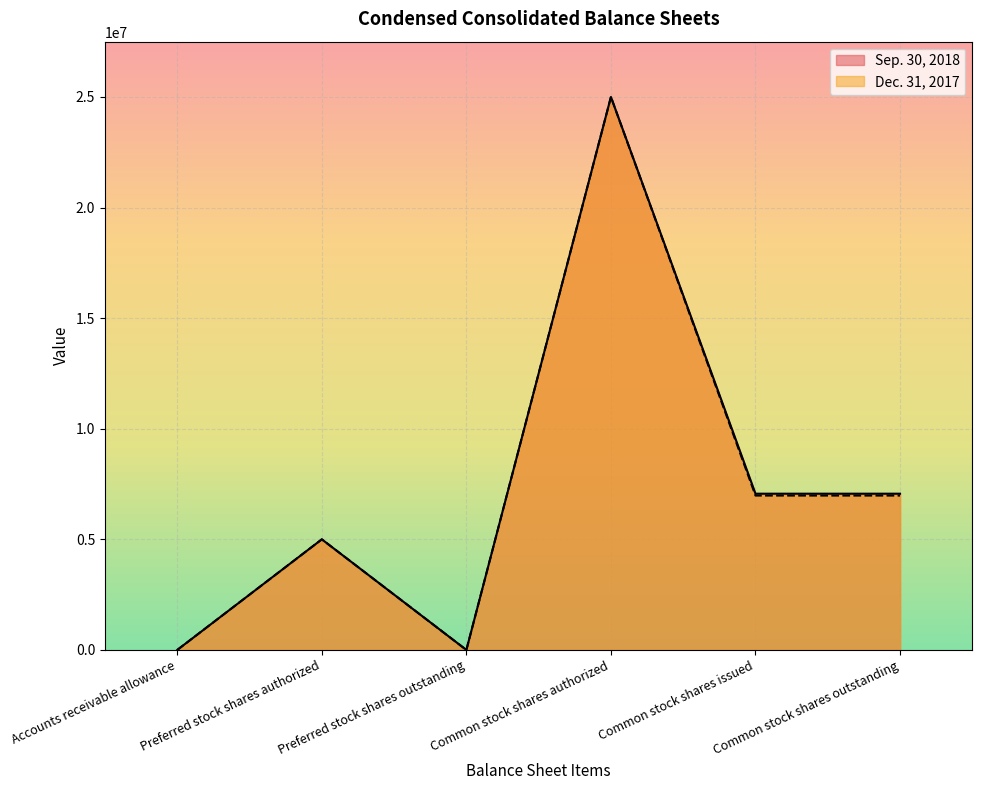

True or false: Dec. 31, 2017 and Sep. 30, 2018 cross at least once.

False